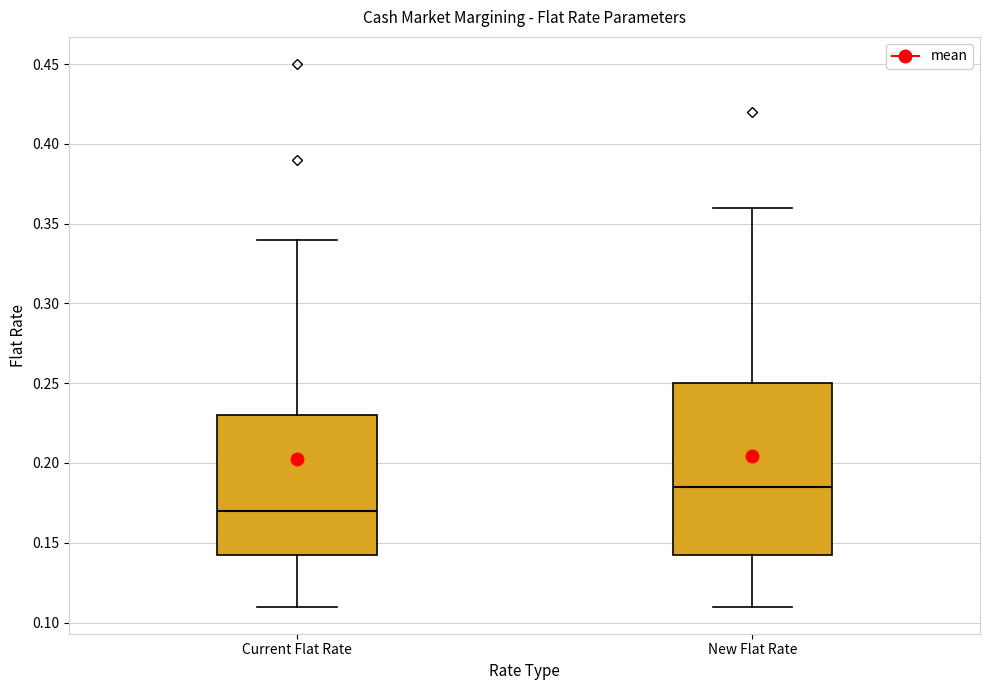

Which box's median line is the lowest?

Current Flat Rate